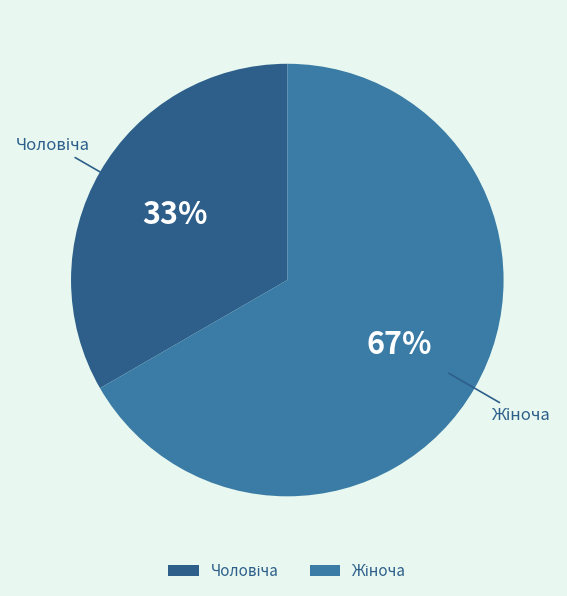

To the nearest percent, what is the average slice percentage?

50%